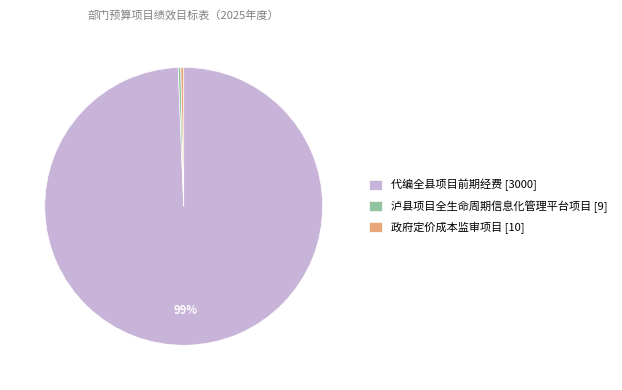

How many slices are in this pie chart?

3